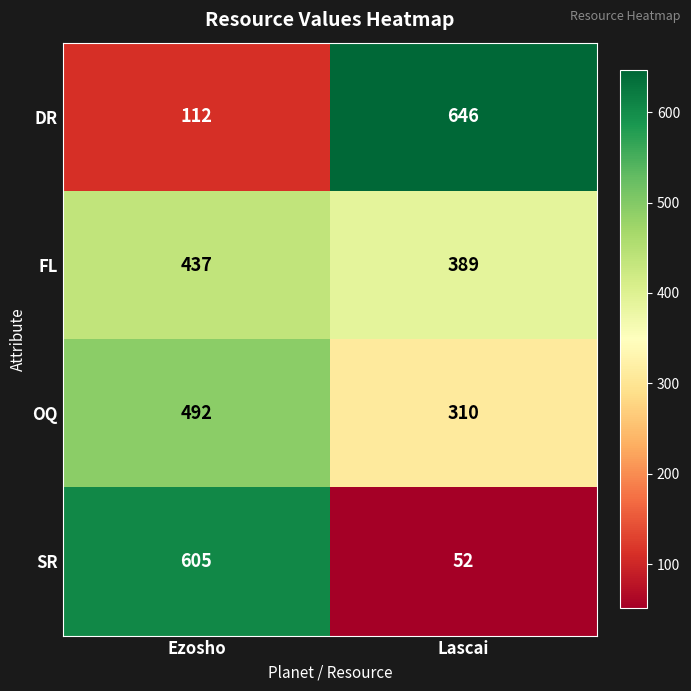

How many categories are shown in the chart?

2